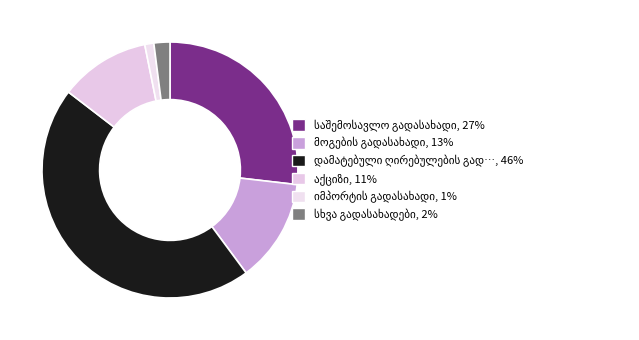

How many segments does this pie chart have?

6